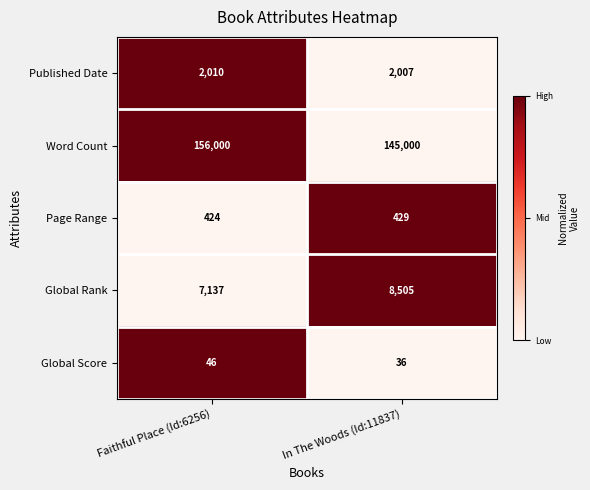

How many values in the Global Rank series are below 8505?

1